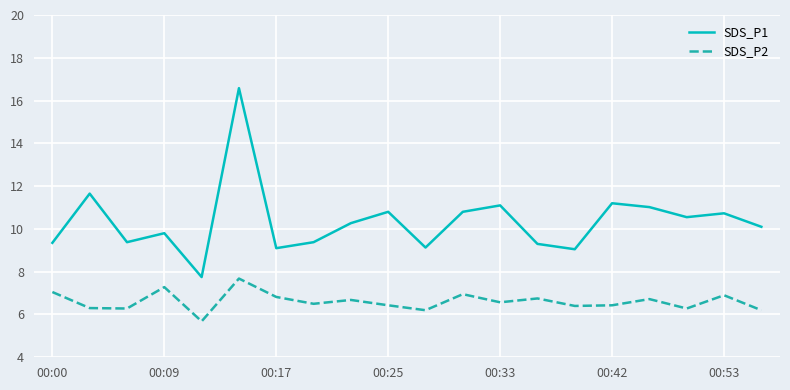

Which series has the widest spread of values?

SDS_P1